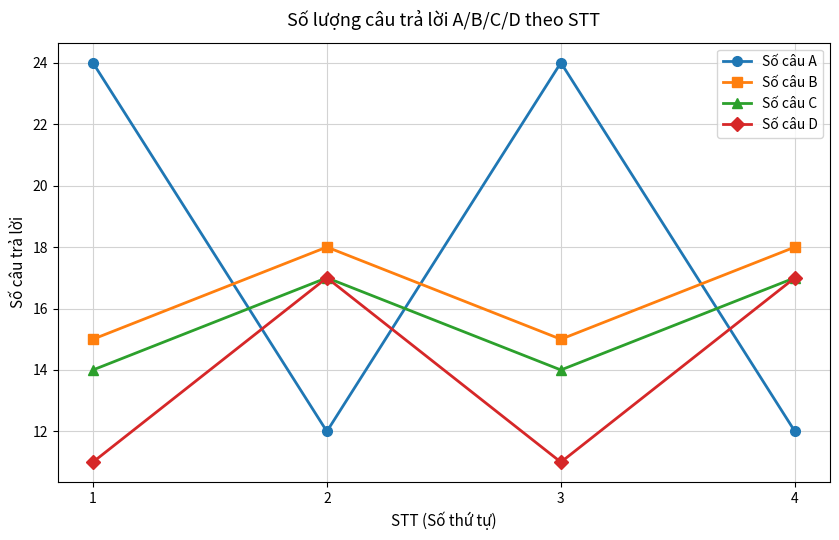

Rank the series at 3 from highest to lowest value.

Số câu A, Số câu B, Số câu C, Số câu D